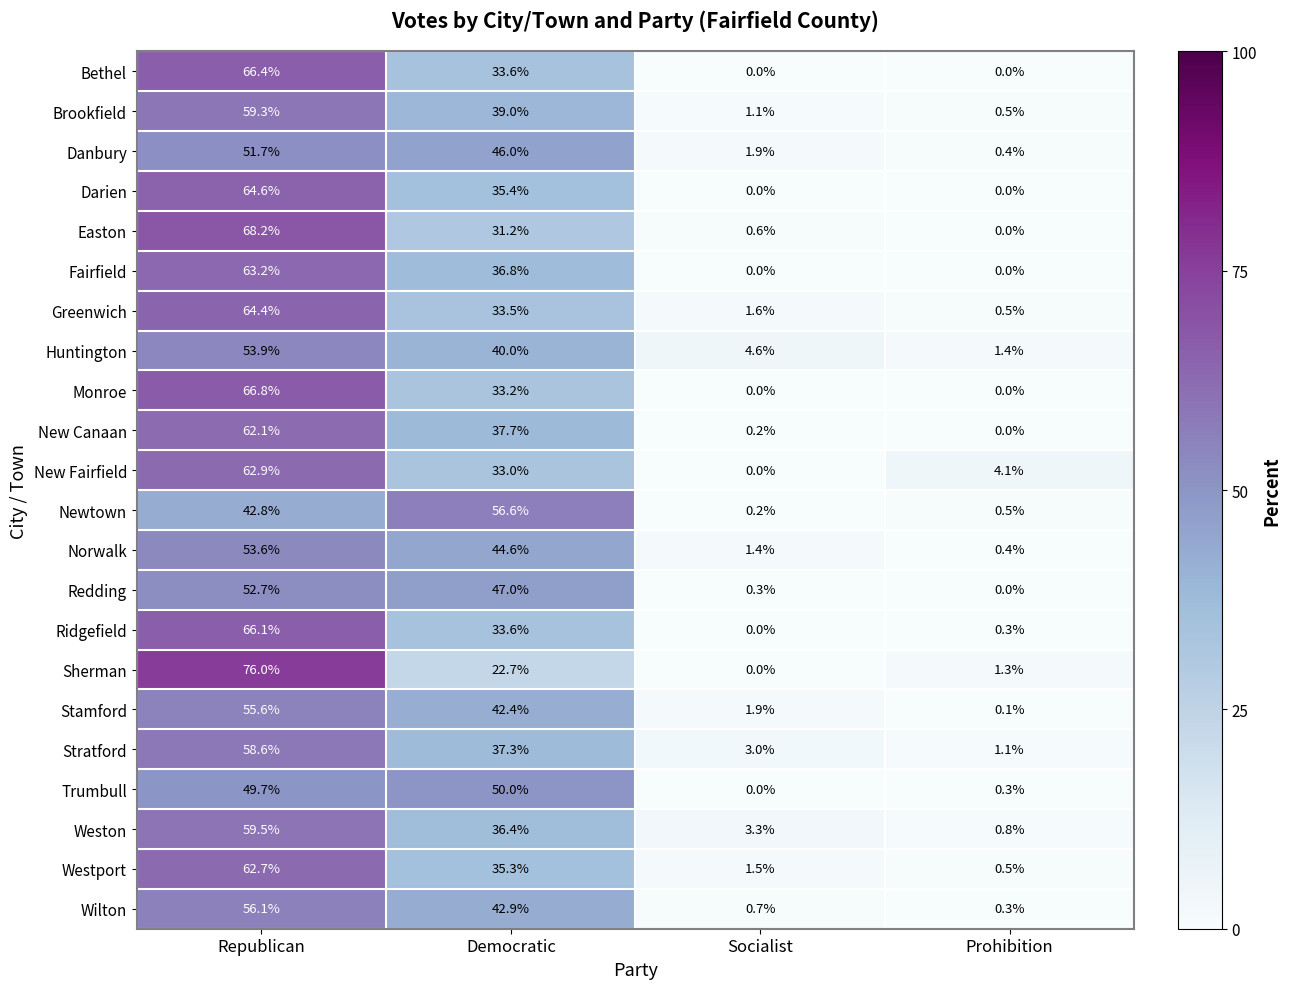

List the series in order of their peak value, highest first.

Sherman, Easton, Monroe, Bethel, Ridgefield, Darien, Greenwich, Fairfield, New Fairfield, Westport, New Canaan, Weston, Brookfield, Stratford, Newtown, Wilton, Stamford, Huntington, Norwalk, Redding, Danbury, Trumbull